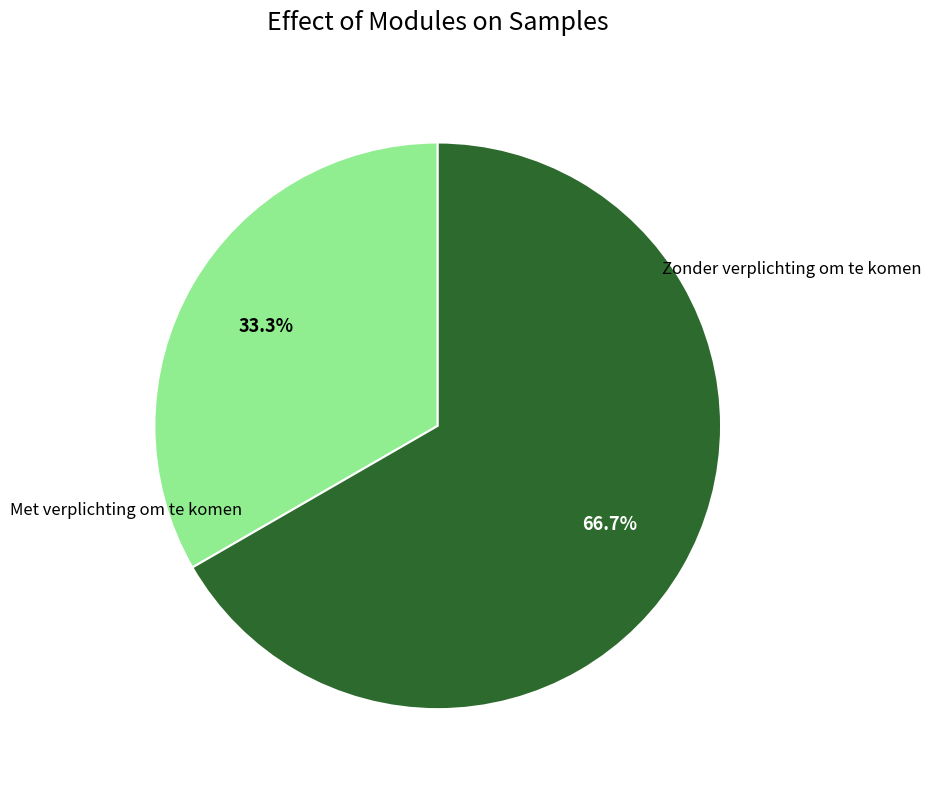

Is there a majority slice in this chart?

Yes